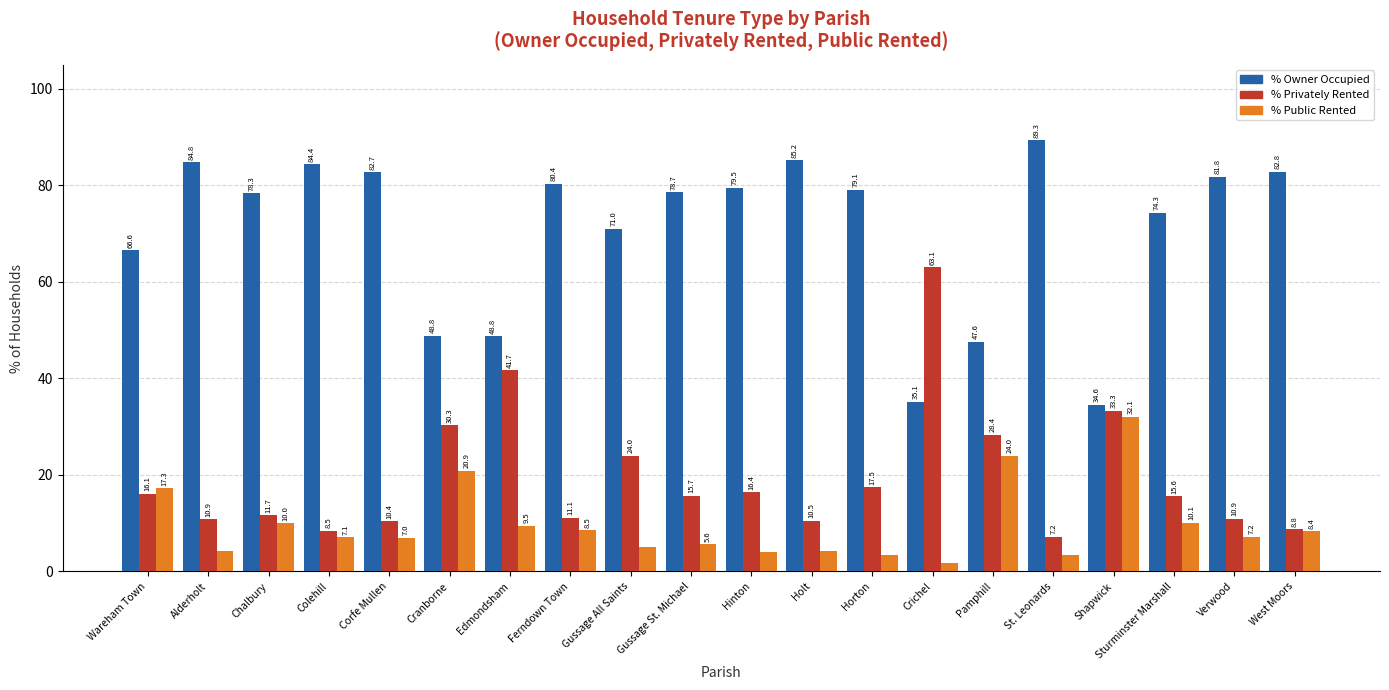

Which category has the lowest value across all series?

Crichel